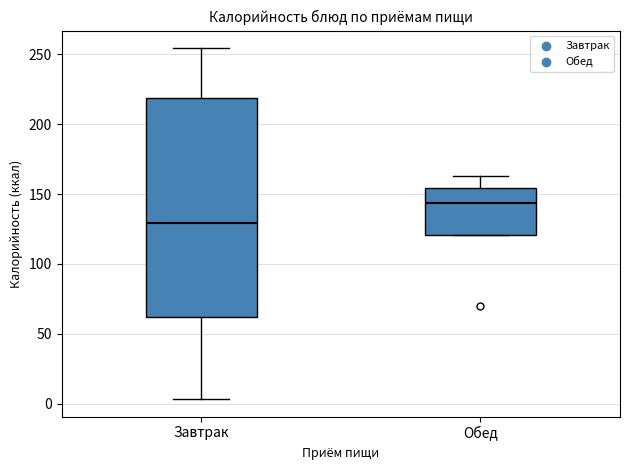

Reading left to right, read every box against the y-axis: the position of its median line, the range the box covers, and the ends of its whiskers. The values are not printed on the chart, so give them approximately, as read against the axis.

Завтрак: median 130, box 60 to 220, whiskers 5 to 255
Обед: median 145, box 120 to 155, whiskers 120 to 165